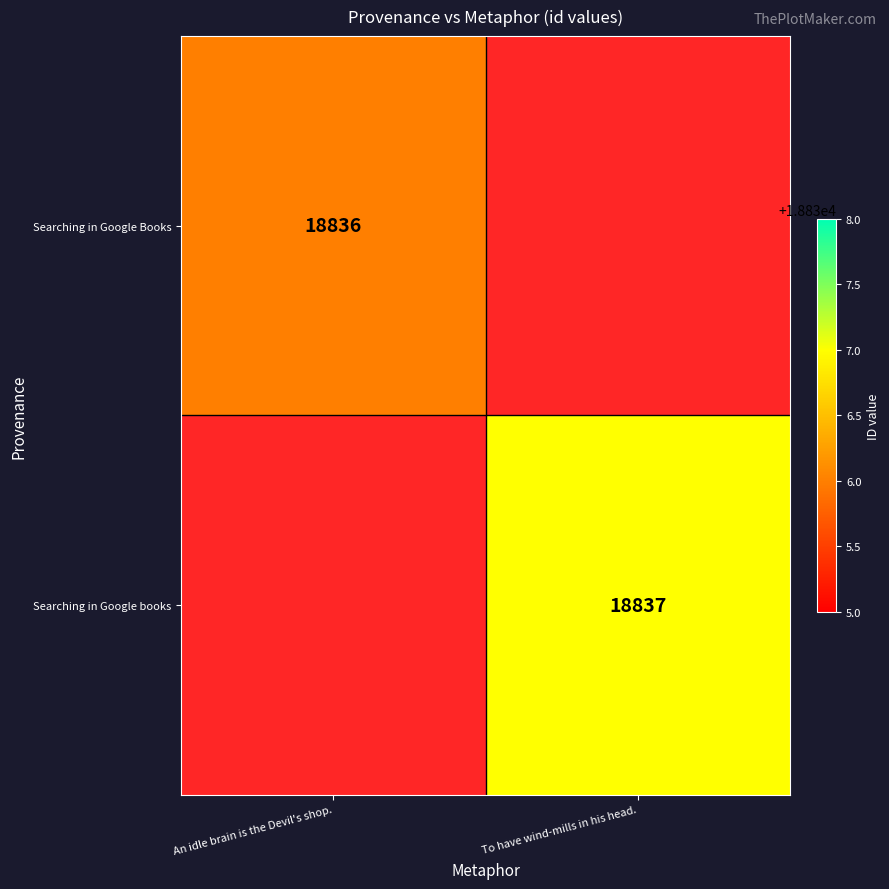

Count the number of data series in this chart.

2